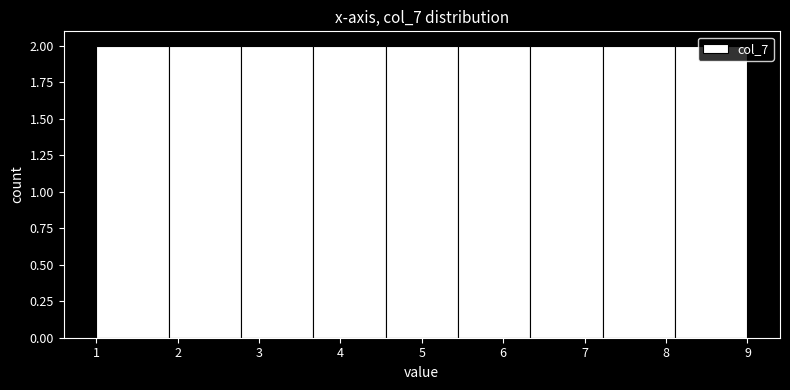

Reading left to right, transcribe this chart: for each bar, give the range it covers on the x-axis and its height. Neither the bar edges nor the heights are printed on the chart, so give them approximately, as read against the axes.

1.0 to 1.9: 2
1.9 to 2.8: 2
2.8 to 3.7: 2
3.7 to 4.6: 2
4.6 to 5.4: 2
5.4 to 6.3: 2
6.3 to 7.2: 2
7.2 to 8.1: 2
8.1 to 9.0: 2